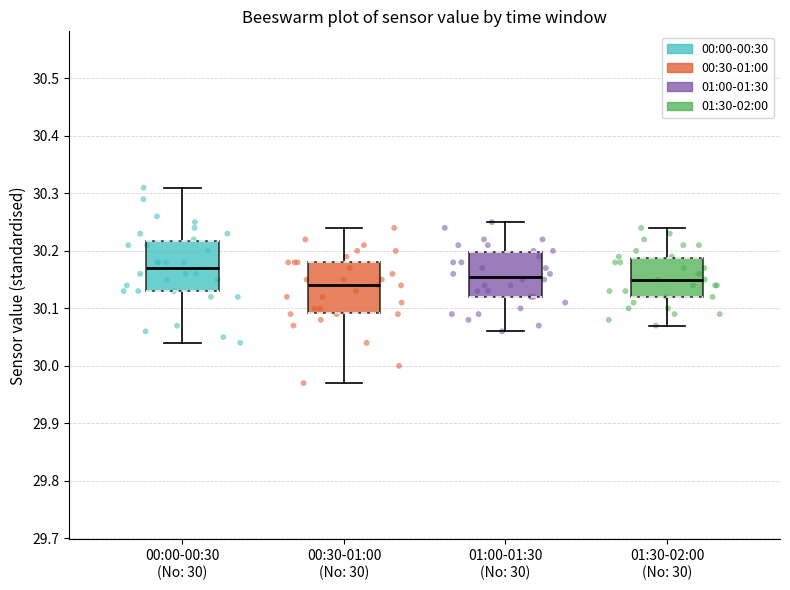

Reading left to right, read every box against the y-axis: the position of its median line, the range the box covers, and the ends of its whiskers. The values are not printed on the chart, so give them approximately, as read against the axis.

00:00-00:30 (No: 30): median 30.17, box 30.13 to 30.22, whiskers 30.04 to 30.31
00:30-01:00 (No: 30): median 30.14, box 30.09 to 30.18, whiskers 29.97 to 30.24
01:00-01:30 (No: 30): median 30.16, box 30.12 to 30.20, whiskers 30.06 to 30.25
01:30-02:00 (No: 30): median 30.15, box 30.12 to 30.19, whiskers 30.07 to 30.24